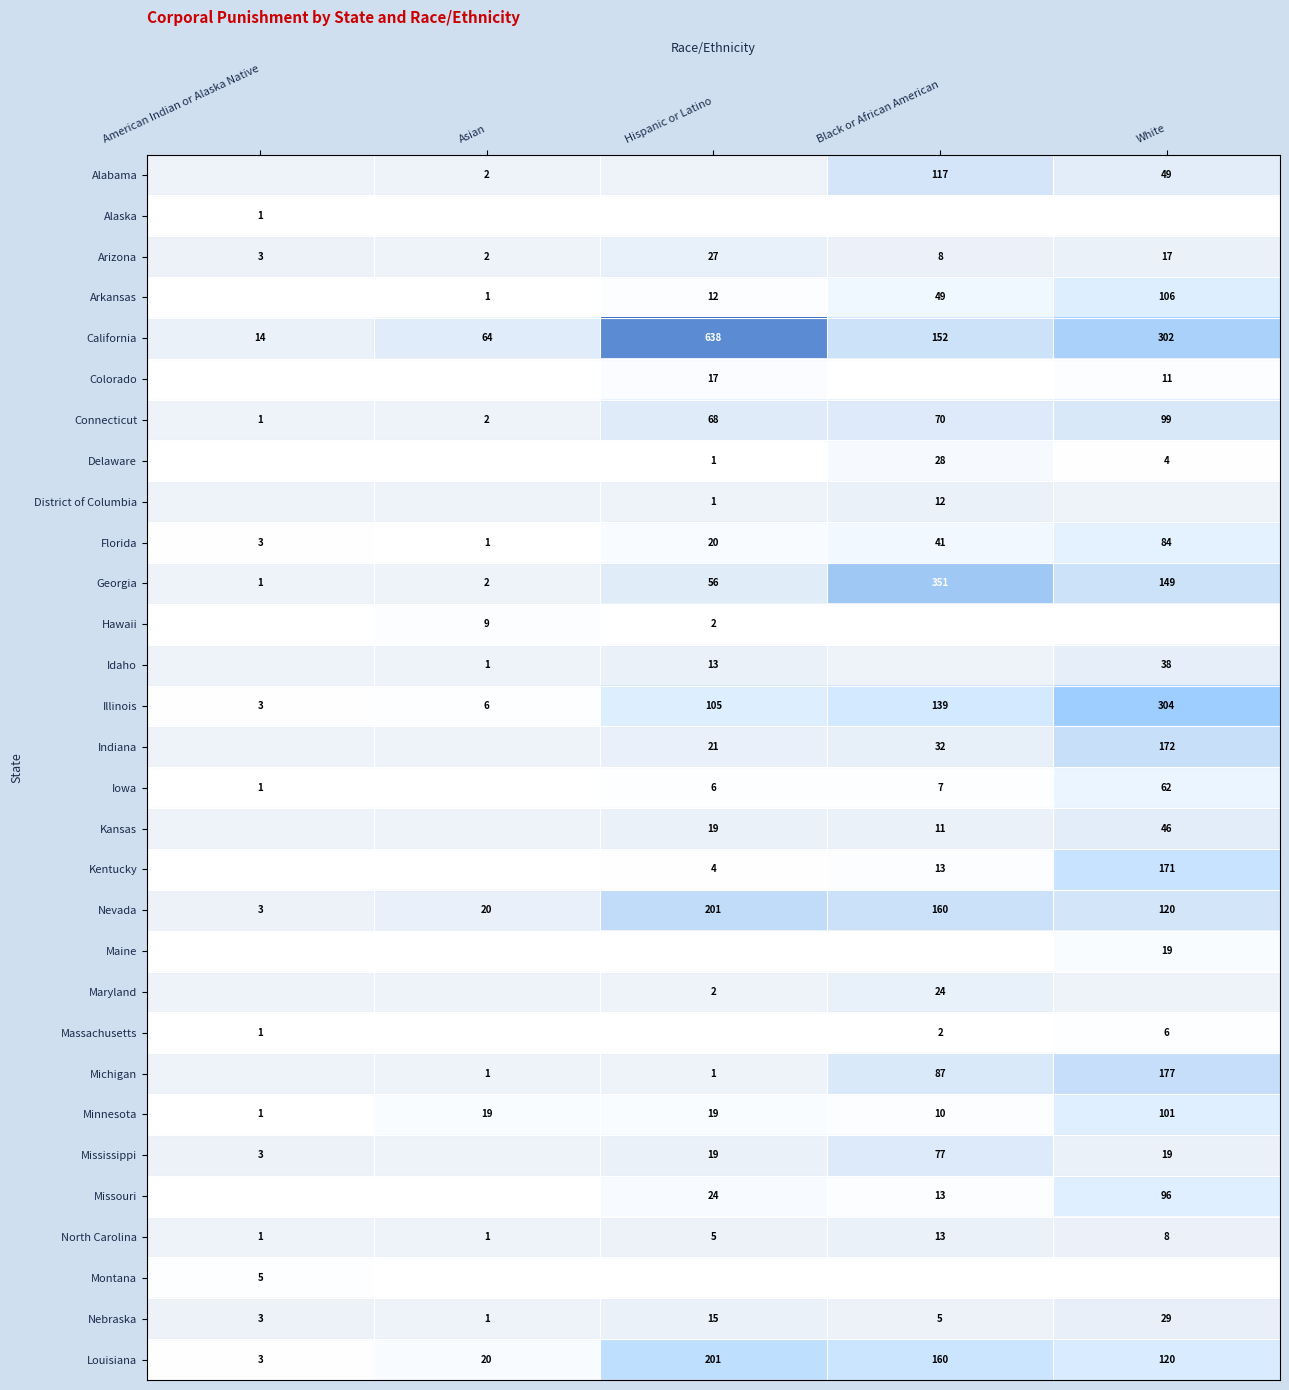

True or false: Kansas has a value of 11 at Black or African American.

True